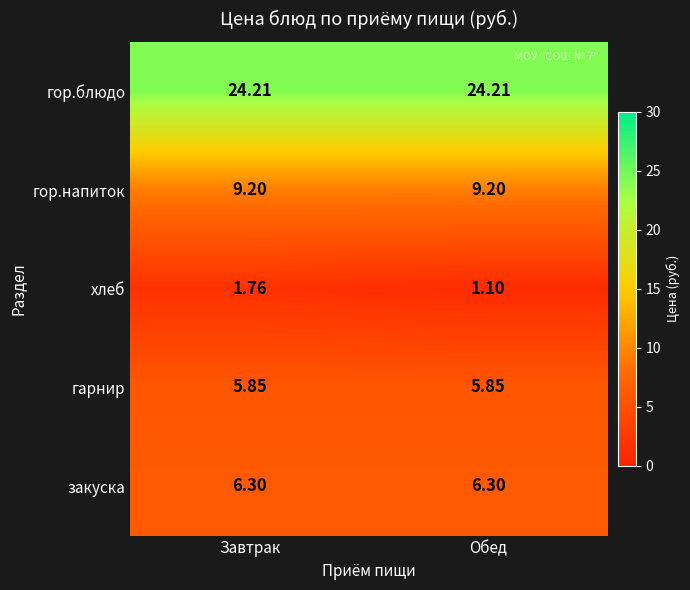

Between Завтрак and Обед, which series saw the biggest shift?

хлеб